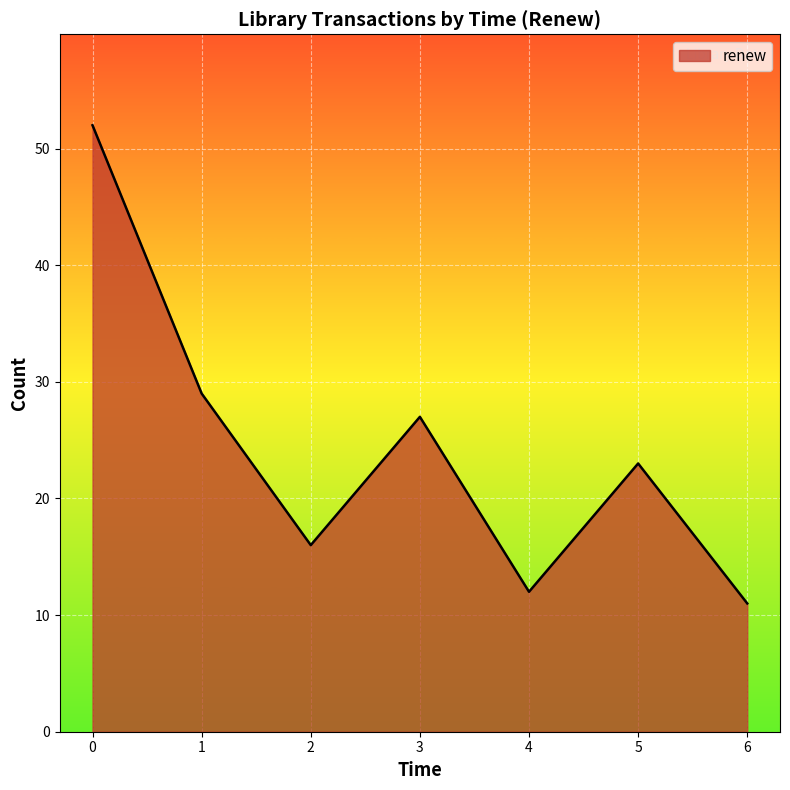

True or false: the data has more than 2 interior local peaks.

False